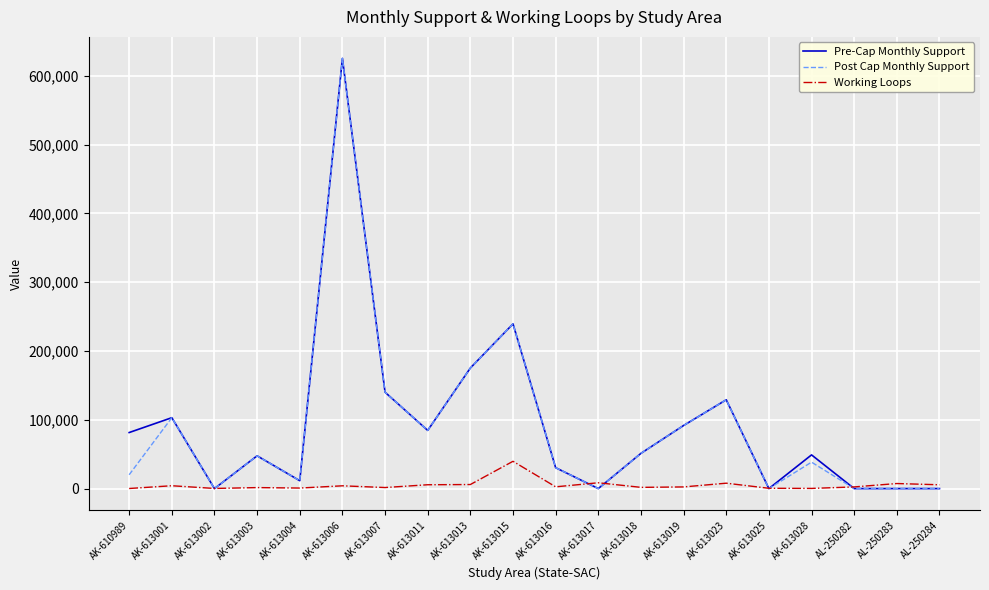

What is the sum of all Post Cap Monthly Support values?

1787257